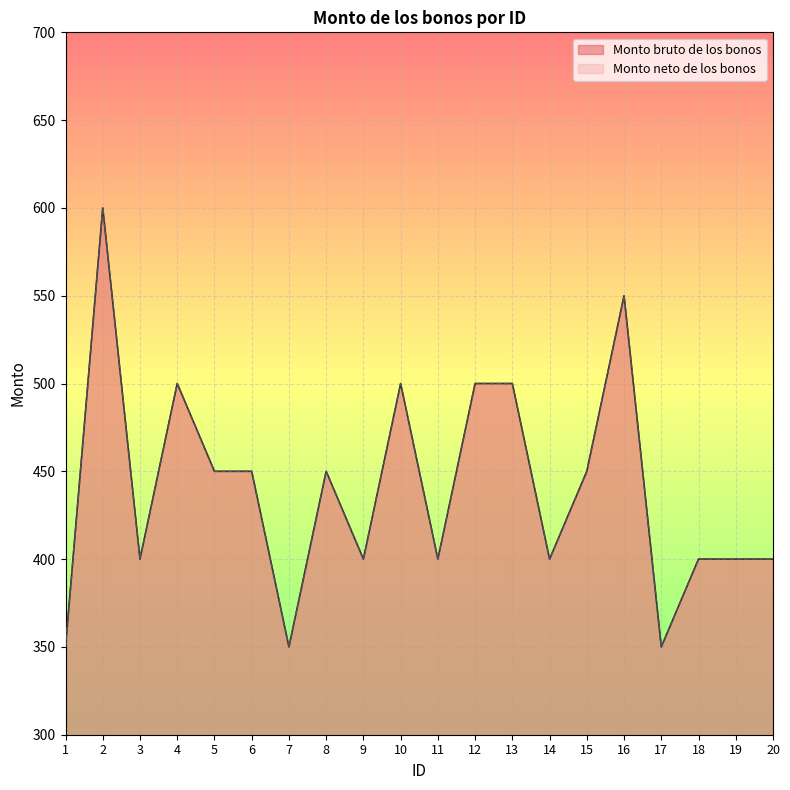

How many values in the Monto neto de los bonos series exceed 450?

6